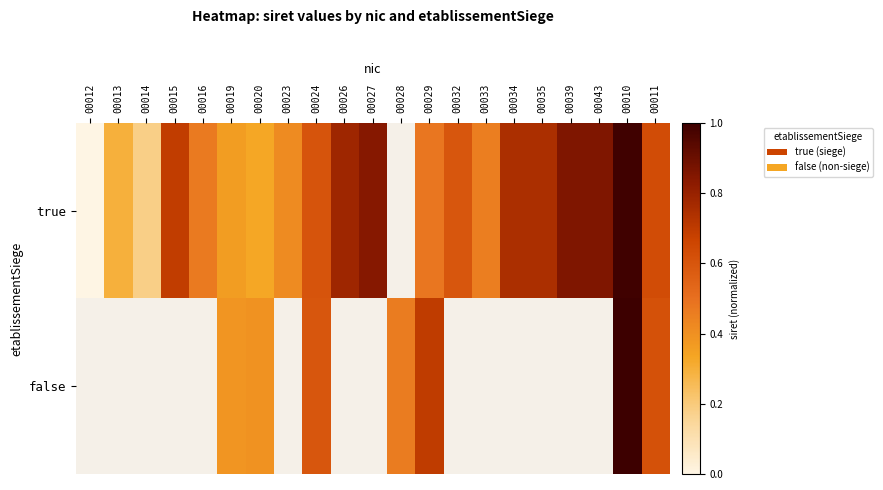

How many positive values does the true series have?

19